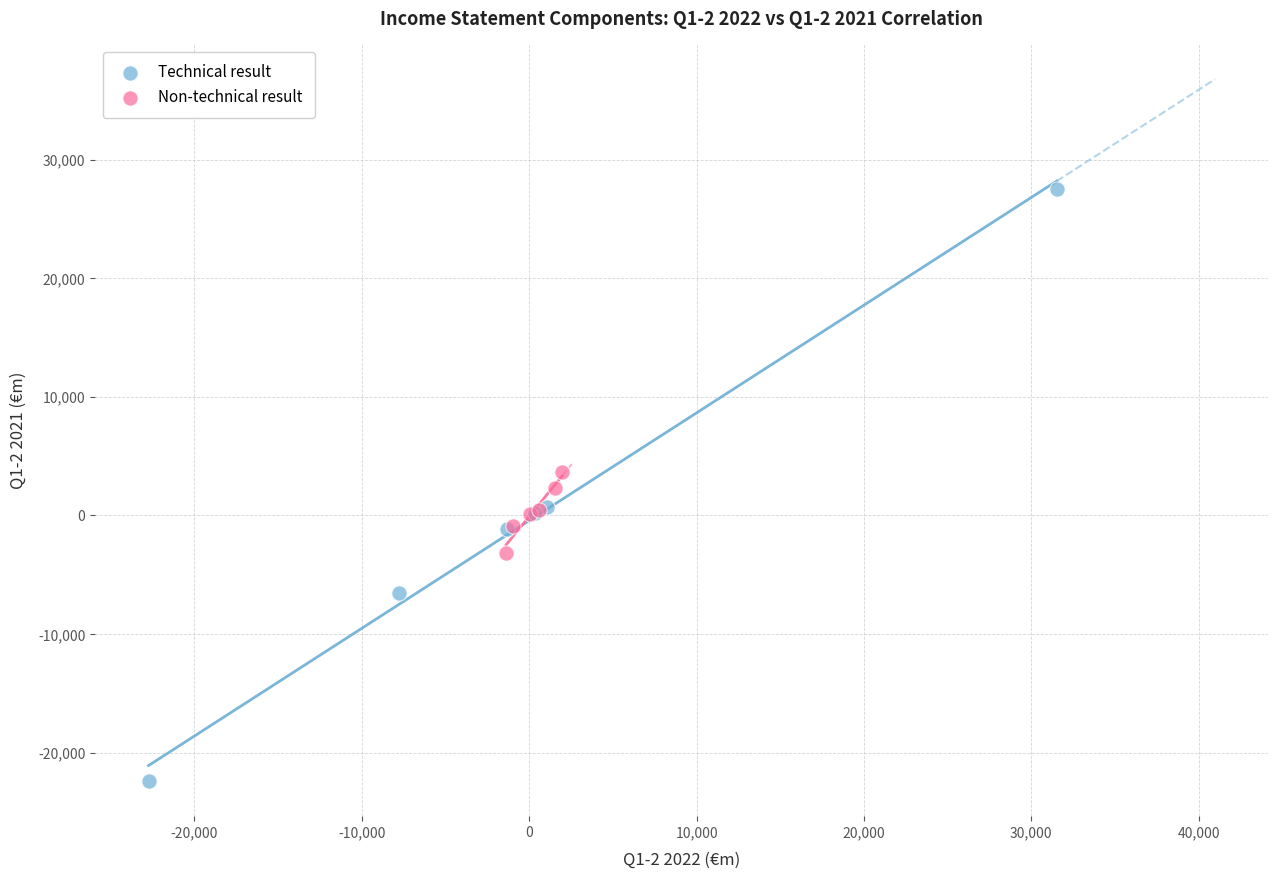

Which series contains the highest Y value?

Technical result